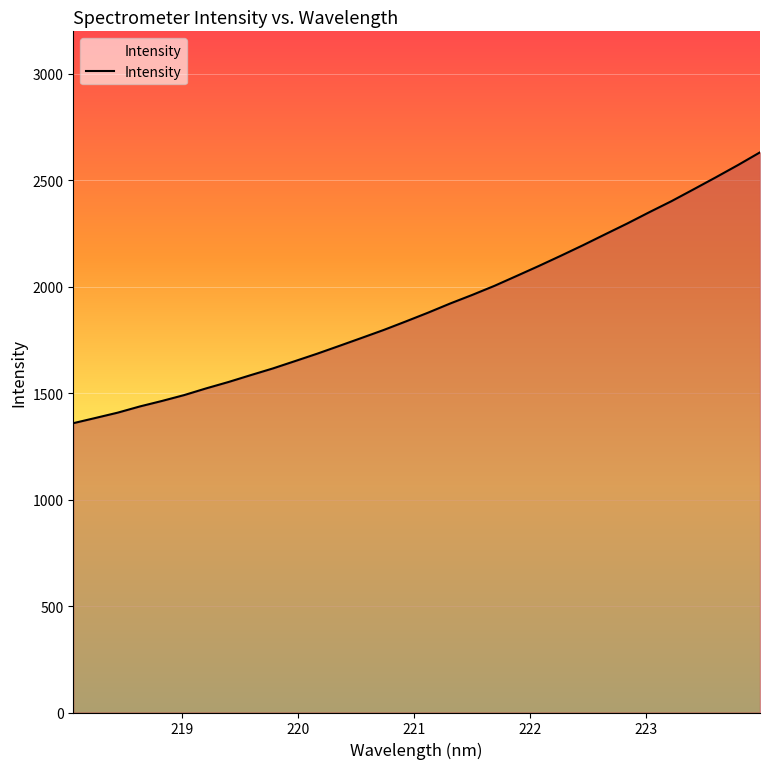

What is the minimum value shown in the chart?

1359.2